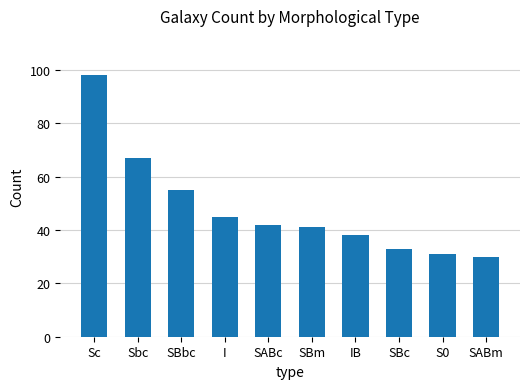

What is the change in value from SABc to S0?

-11